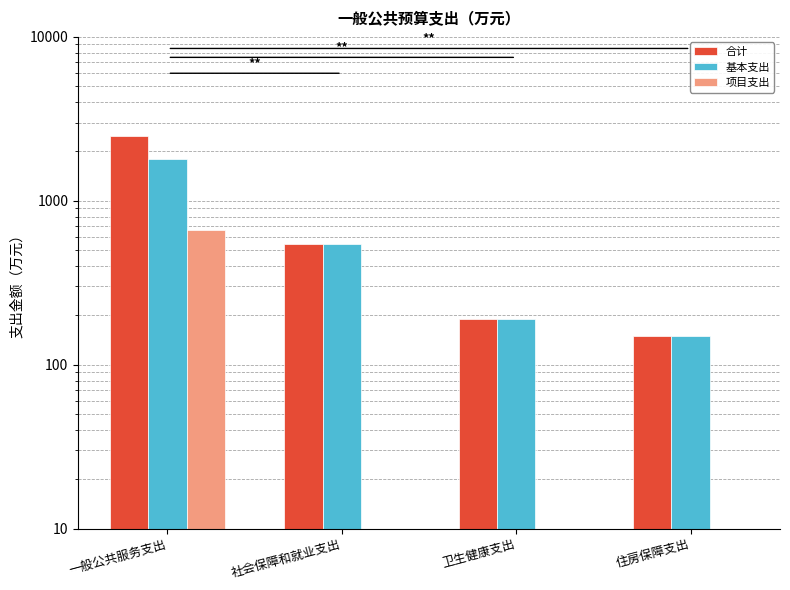

Rank the categories by 合计 value from lowest to highest.

住房保障支出, 卫生健康支出, 社会保障和就业支出, 一般公共服务支出